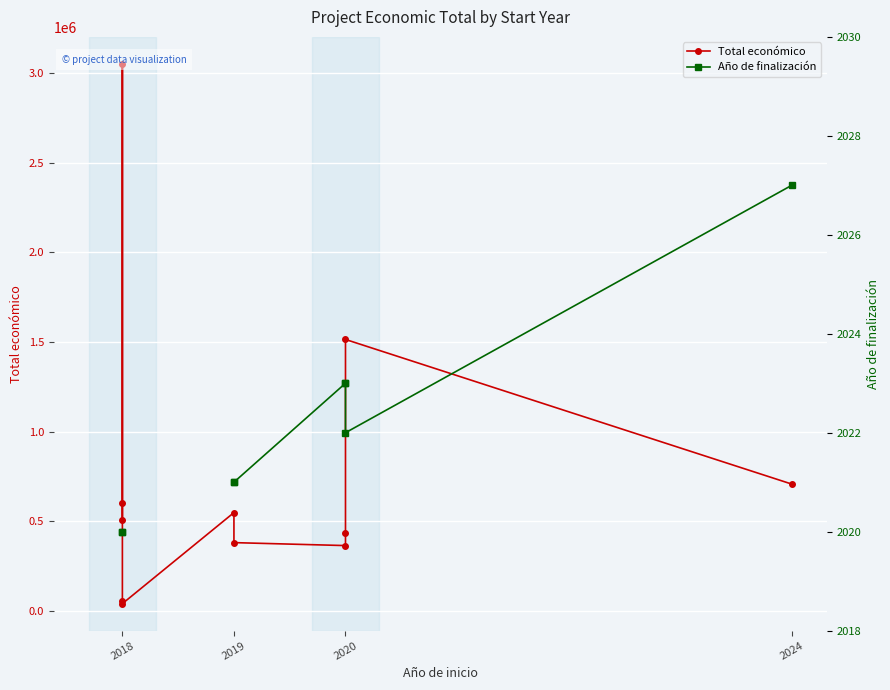

True or false: Año de finalización and Total económico intersect in this chart.

False